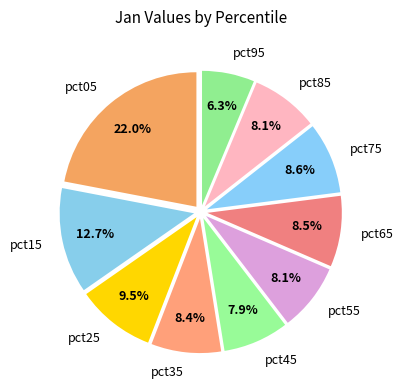

Is the sum of pct55 and pct65 greater than half?

No